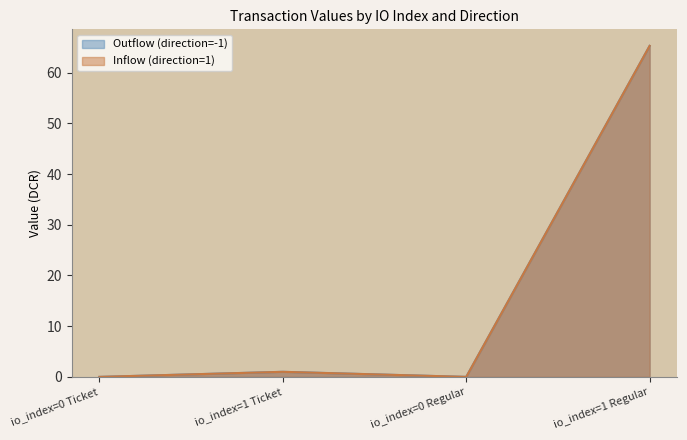

True or false: Inflow (direction=1) has a value of 65.3 at io_index=1 Regular.

True